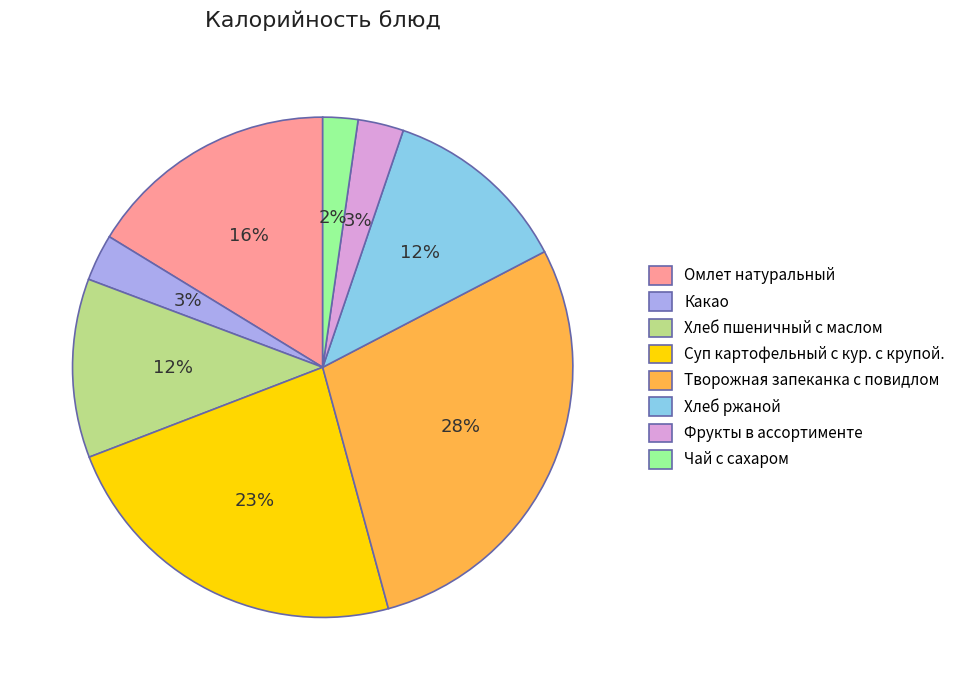

Is the sum of Фрукты в ассортименте and Хлеб пшеничный с маслом greater than half?

No